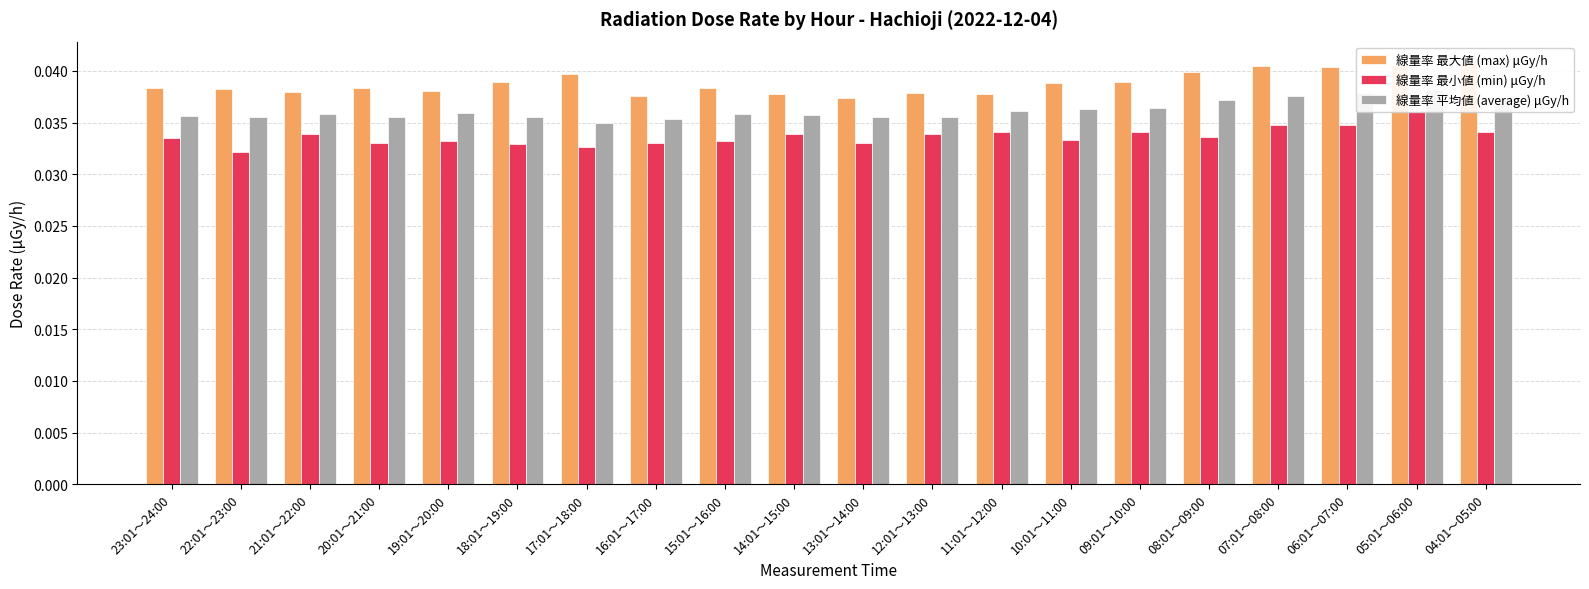

What is the label of the 6th bar from the left?

18:01～19:00